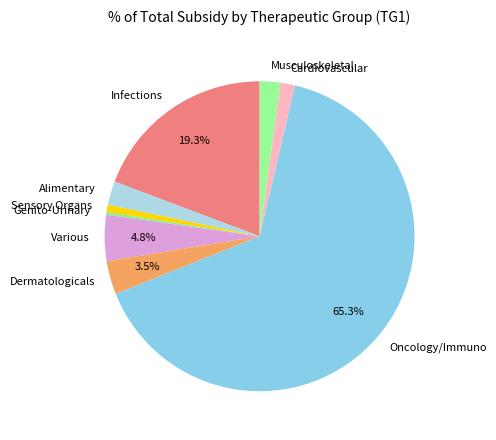

Is there any slice that represents more than half of the pie?

Yes